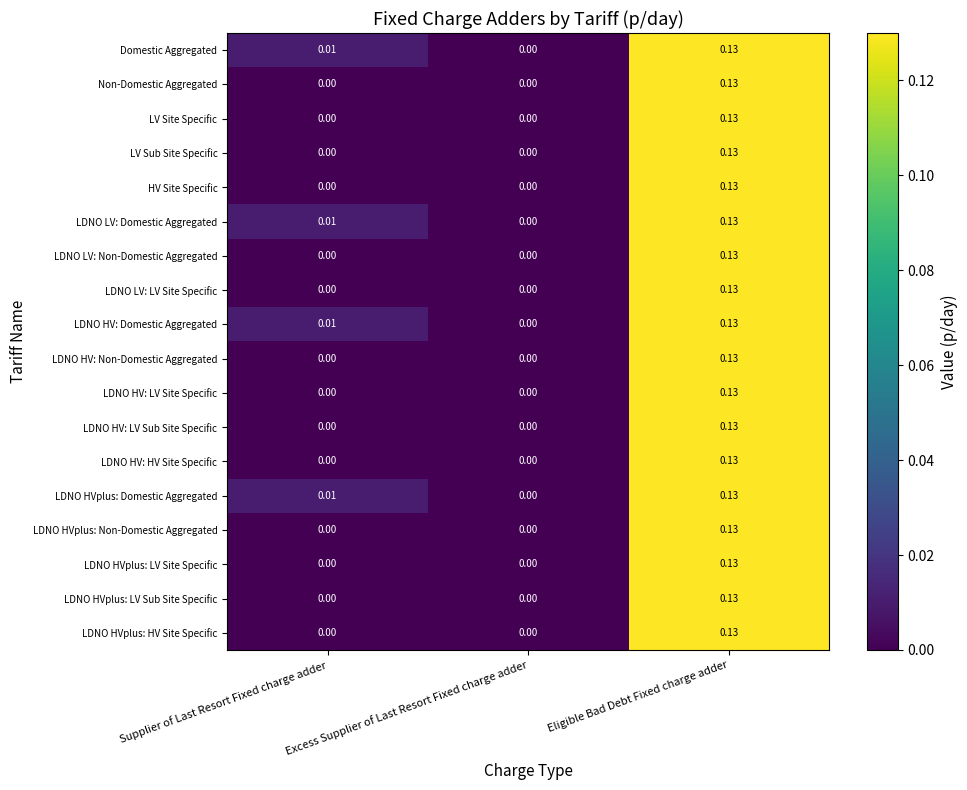

How many data points does each series have?

3